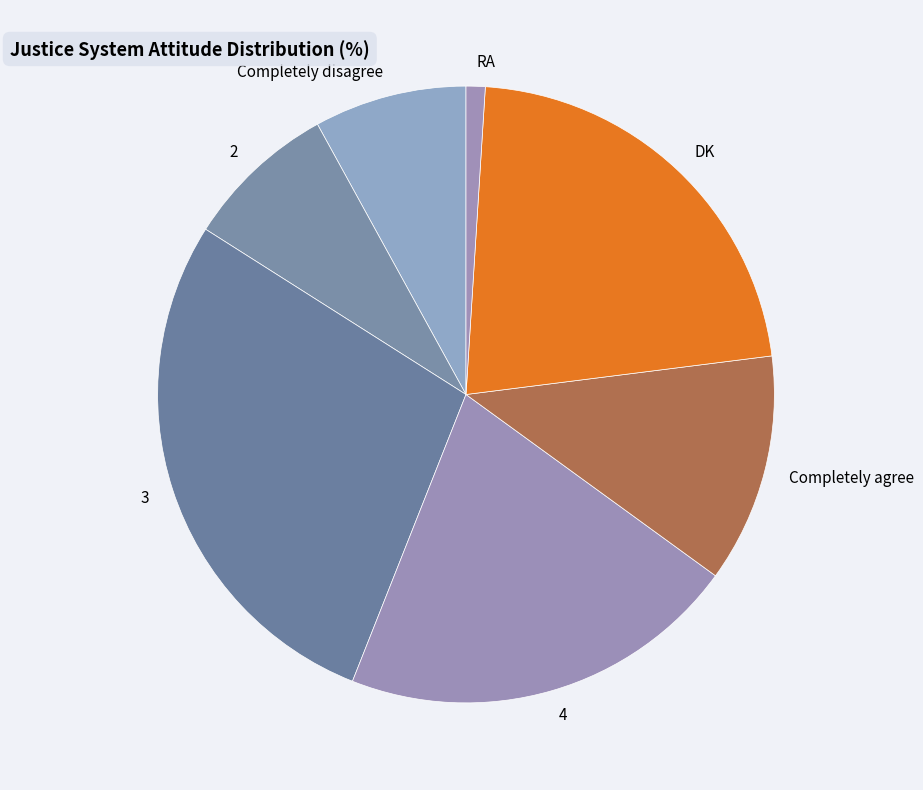

True or false: Completely disagree accounts for 8% of the total.

True